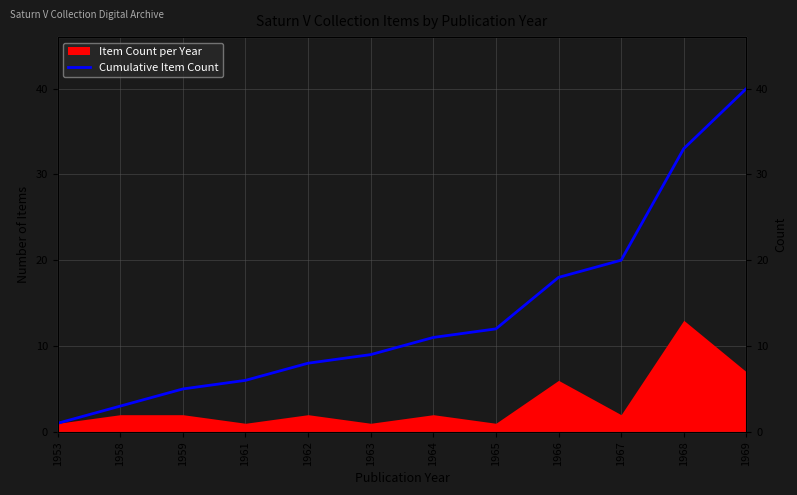

The value at 1966 is 18. True or false?

True